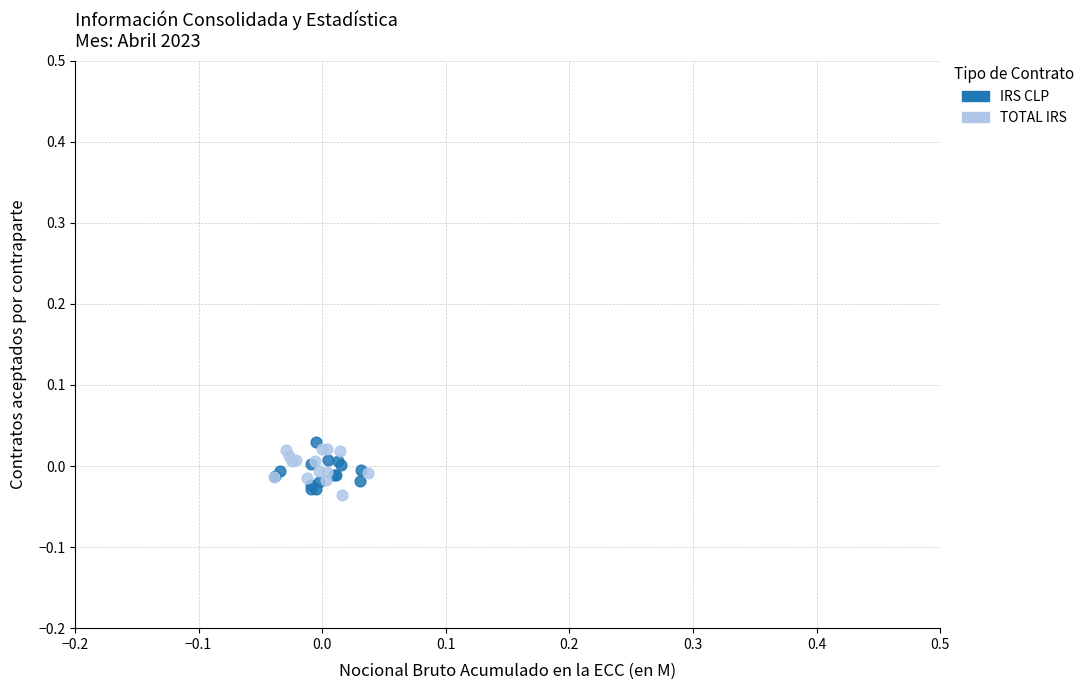

What are all the series names shown in the legend?

IRS CLP, TOTAL IRS